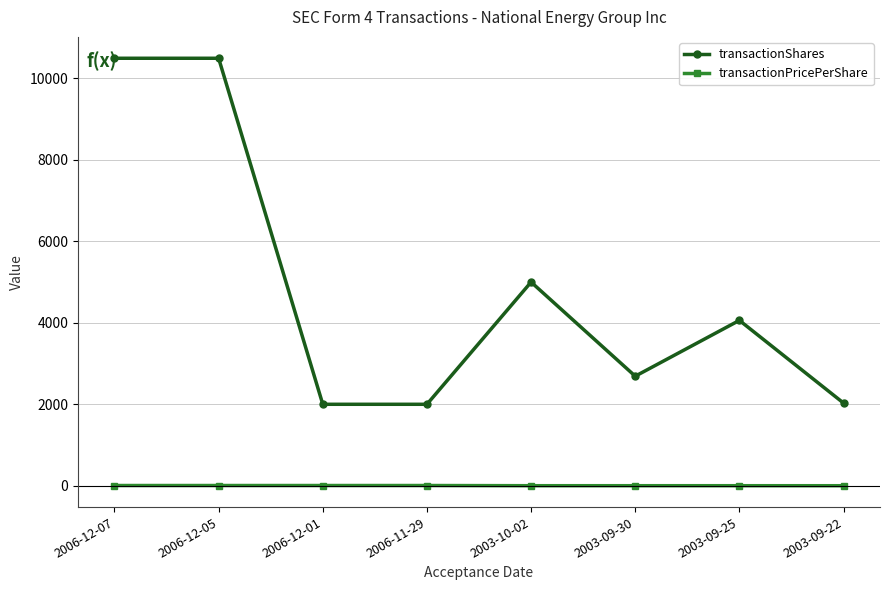

The value of transactionShares at 2003-09-25 is 4060.0. True or false?

True